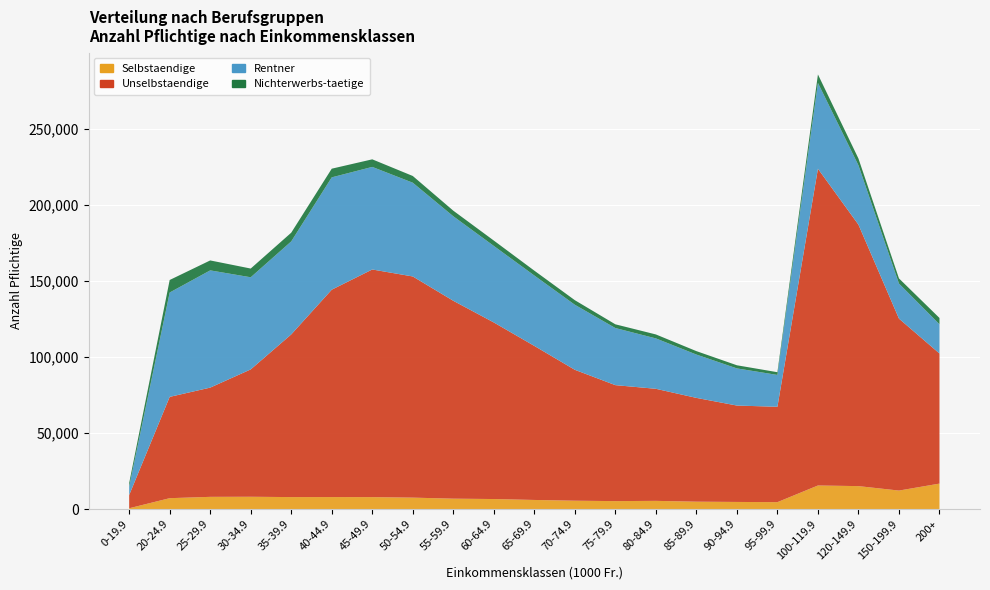

Reading left to right, list all the values displayed in this chart.

Selbstaendige: 0-19.9=507	20-24.9=7135	25-29.9=8009	30-34.9=8065	35-39.9=7853	40-44.9=7864	45-49.9=7829	50-54.9=7496	55-59.9=6815	60-64.9=6572	65-69.9=5967	70-74.9=5471	75-79.9=5207	80-84.9=5368	85-89.9=4833	90-94.9=4661	95-99.9=4520	100-119.9=15475	120-149.9=15064	150-199.9=12139	200+=16721
Unselbstaendige: 0-19.9=8676	20-24.9=66587	25-29.9=71802	30-34.9=83715	35-39.9=106925	40-44.9=136315	45-49.9=149631	50-54.9=145383	55-59.9=130072	60-64.9=116066	65-69.9=101260	70-74.9=86049	75-79.9=76230	80-84.9=73664	85-89.9=68228	90-94.9=63361	95-99.9=62697	100-119.9=208215	120-149.9=171867	150-199.9=113027	200+=85518
Rentner: 0-19.9=5570	20-24.9=68609	25-29.9=77065	30-34.9=60568	35-39.9=61145	40-44.9=73846	45-49.9=67430	50-54.9=61626	55-59.9=55561	60-64.9=50321	65-69.9=46281	70-74.9=42756	75-79.9=37537	80-84.9=33131	85-89.9=28485	90-94.9=24417	95-99.9=20928	100-119.9=56407	120-149.9=38998	150-199.9=23043	200+=19216
Nichterwerbs-taetige: 0-19.9=2285	20-24.9=8224	25-29.9=6539	30-34.9=5730	35-39.9=5719	40-44.9=5695	45-49.9=4982	50-54.9=4418	55-59.9=3672	60-64.9=3516	65-69.9=3183	70-74.9=3000	75-79.9=2445	80-84.9=2601	85-89.9=2254	90-94.9=2057	95-99.9=1798	100-119.9=5575	120-149.9=4456	150-199.9=3389	200+=4130